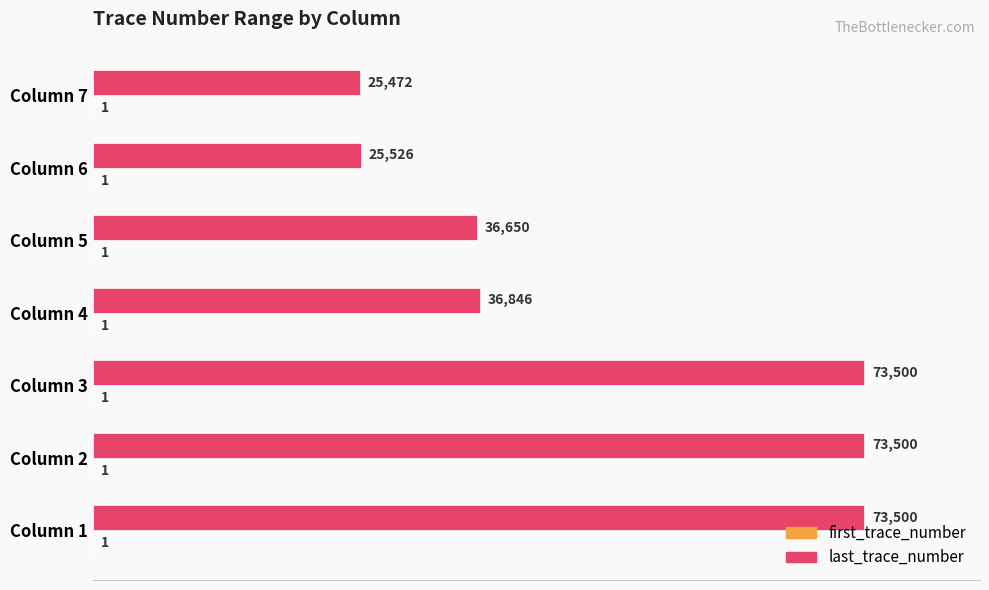

What is the sum of all last_trace_number values?

344994